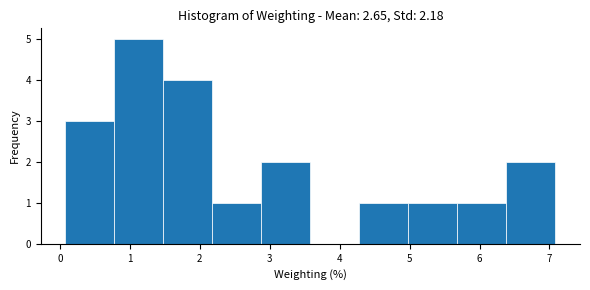

What is the height of the bar covering 0.8 to 1.5 on the x-axis? Neither the bar edges nor the heights are printed on the chart, so give them approximately, as read against the axes.

5